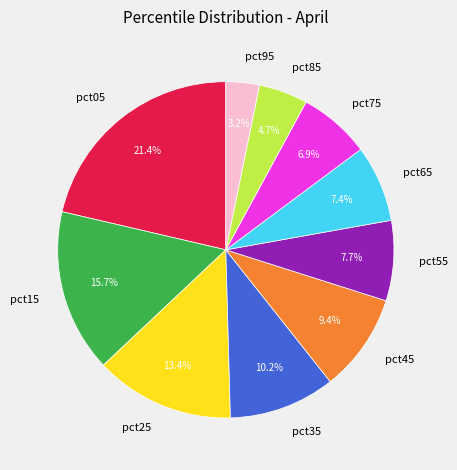

What is the largest slice in the pie chart?

pct05